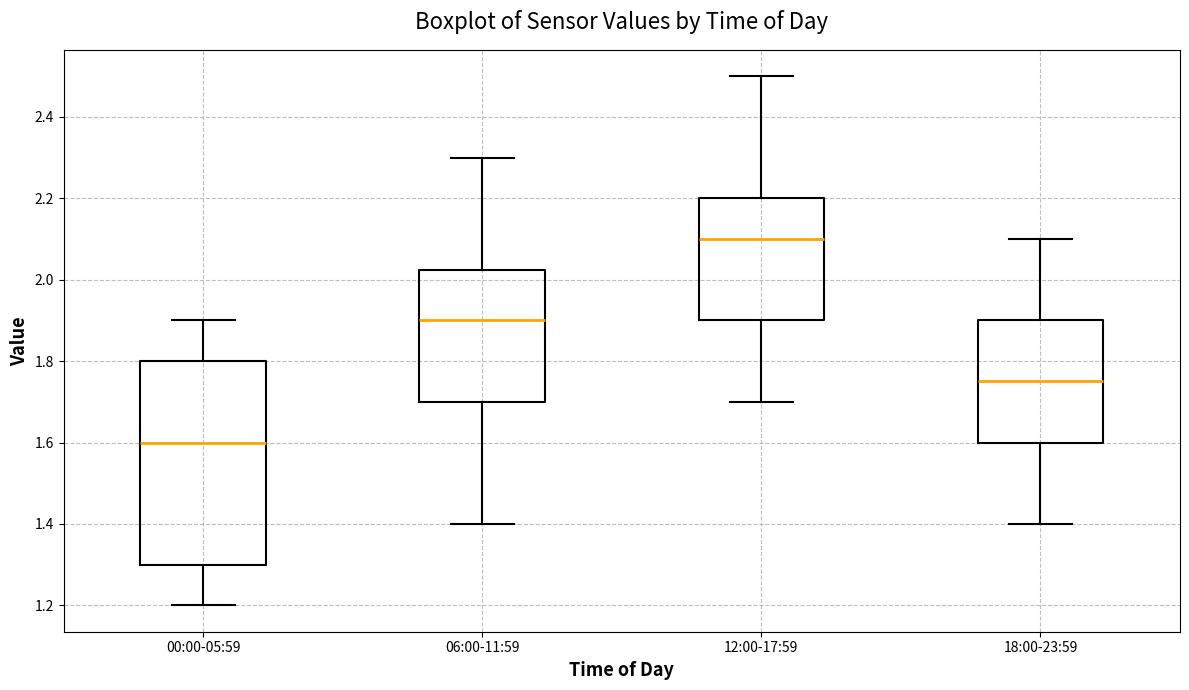

Which box has the highest median line?

12:00-17:59